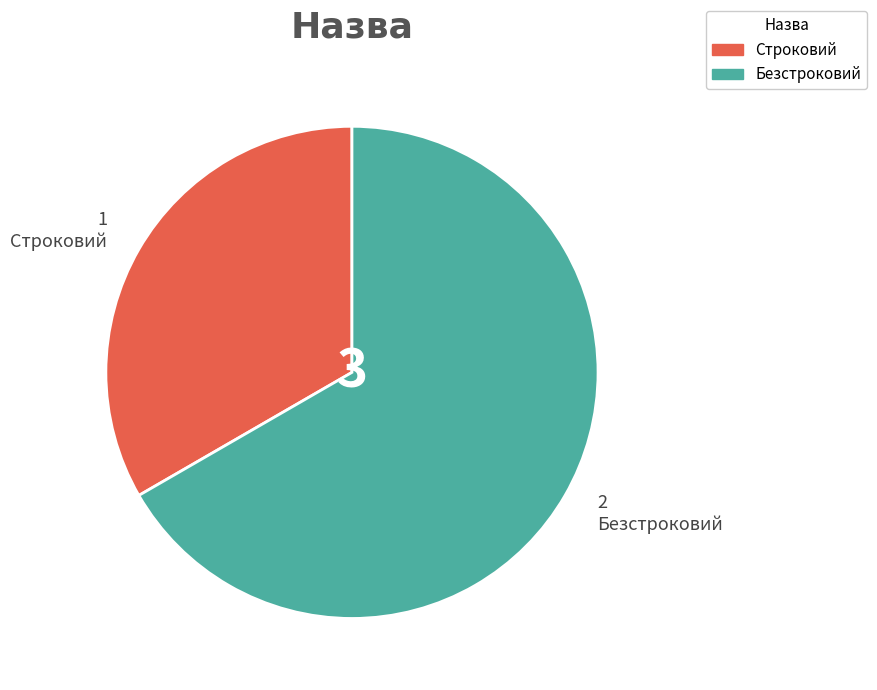

True or false: Строковий accounts for 33% of the total.

True